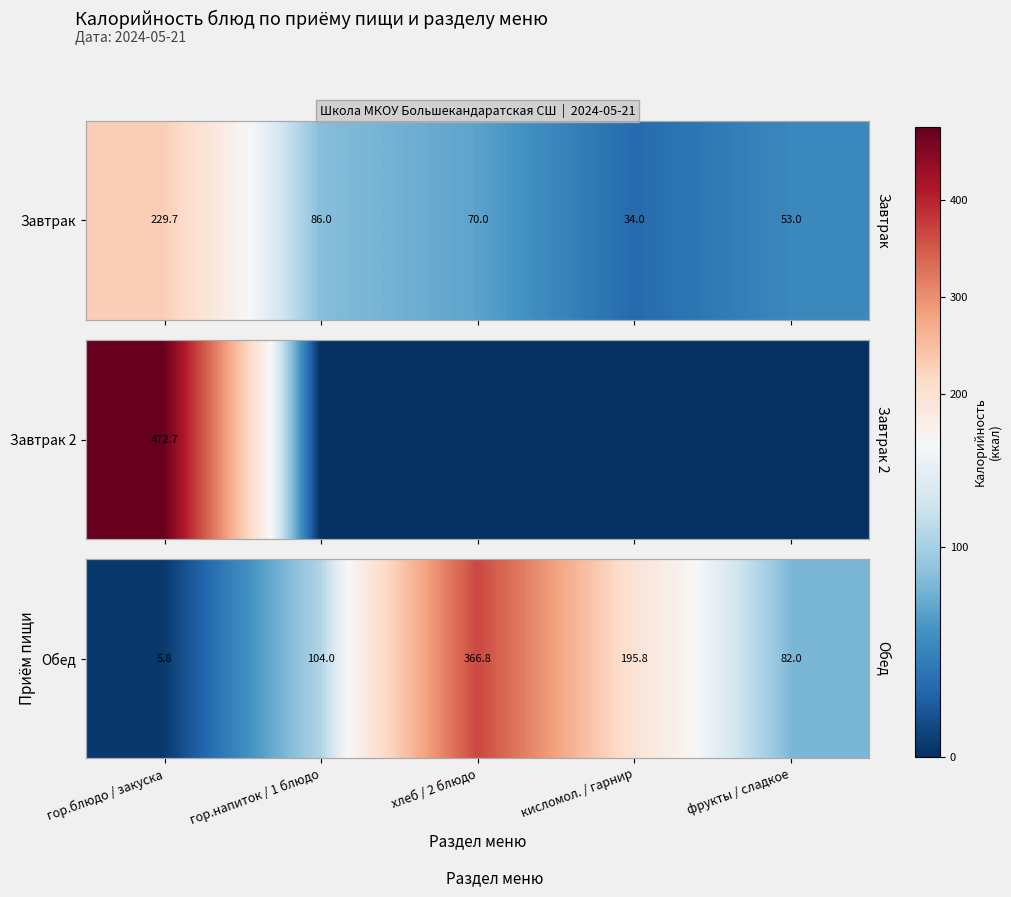

Which label corresponds to the largest value in the chart?

хлеб / 2 блюдо